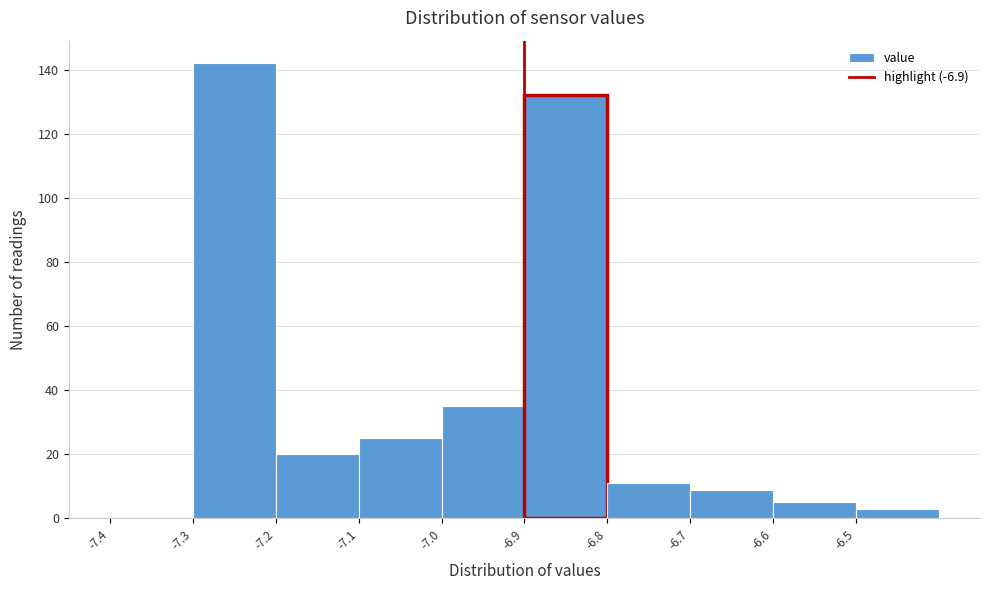

Reading left to right, transcribe this chart: for each bar, give the range it covers on the x-axis and its height. The values are not printed on the chart, so give them approximately, as read against the axis.

-7.4 to -7.3: 0
-7.3 to -7.2: 142
-7.2 to -7.1: 20
-7.1 to -7.0: 26
-7.0 to -6.9: 36
-6.9 to -6.8: 132
-6.8 to -6.7: 12
-6.7 to -6.6: 10
-6.6 to -6.5: 6
-6.5 to -6.4: 4